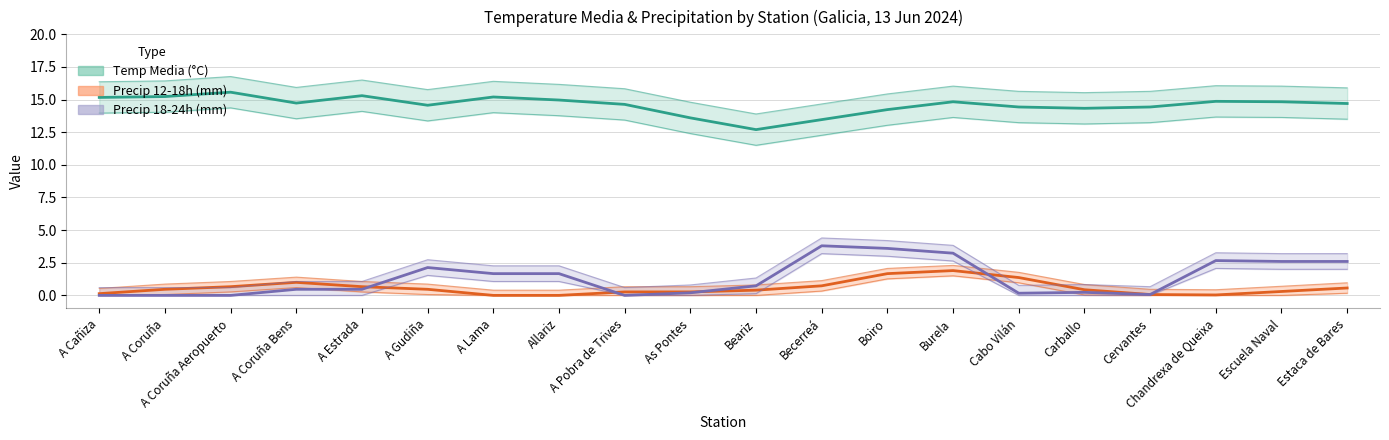

What is the difference between the Precip 12-18h (mm) values at A Coruña Bens and Beariz?

0.6